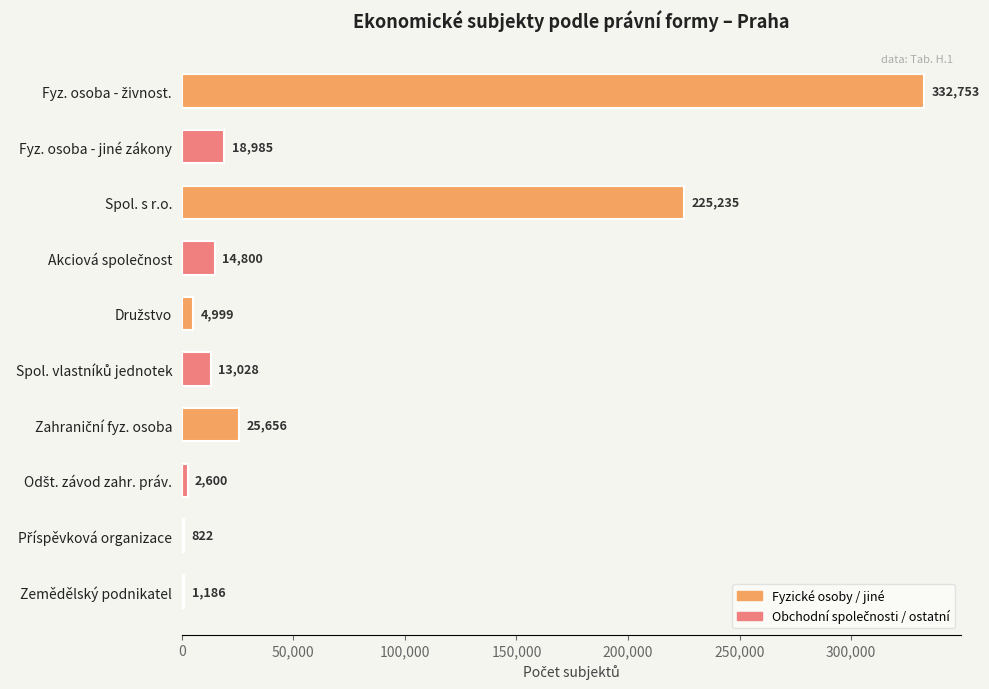

What is the maximum value shown in the chart?

332753